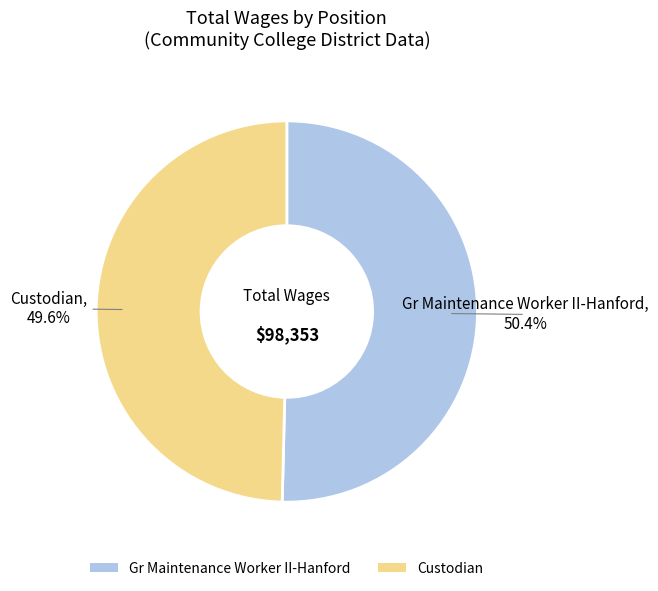

How many segments does this pie chart have?

2